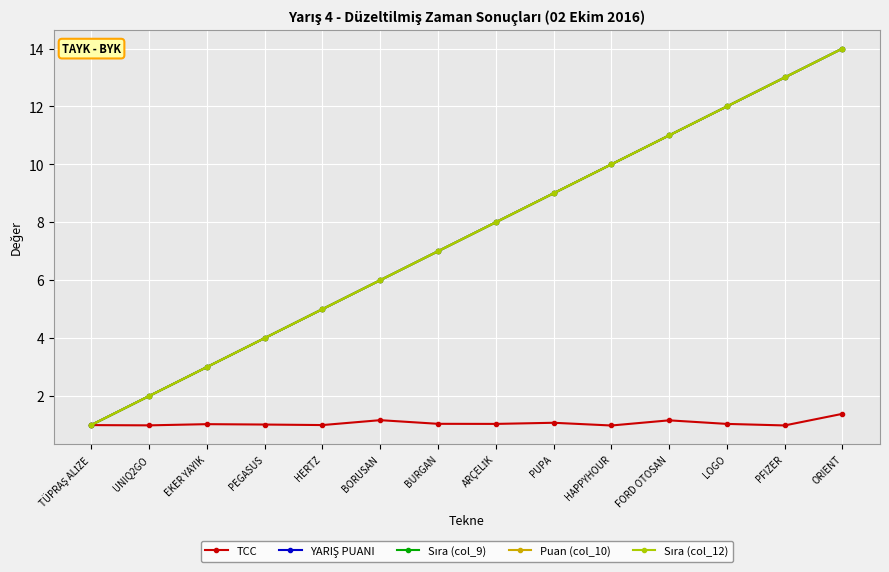

What is the greatest value displayed?

14.0